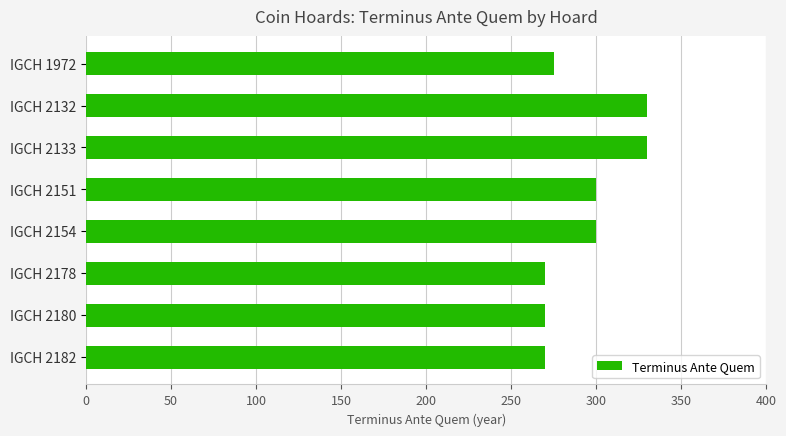

Are the bars grouped side by side (vs. stacked)?

No